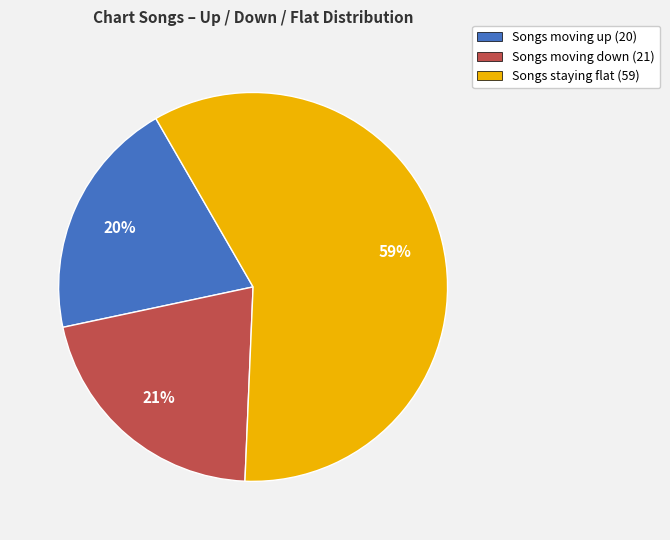

To the nearest percent, what portion does Songs moving up (20) represent?

20%